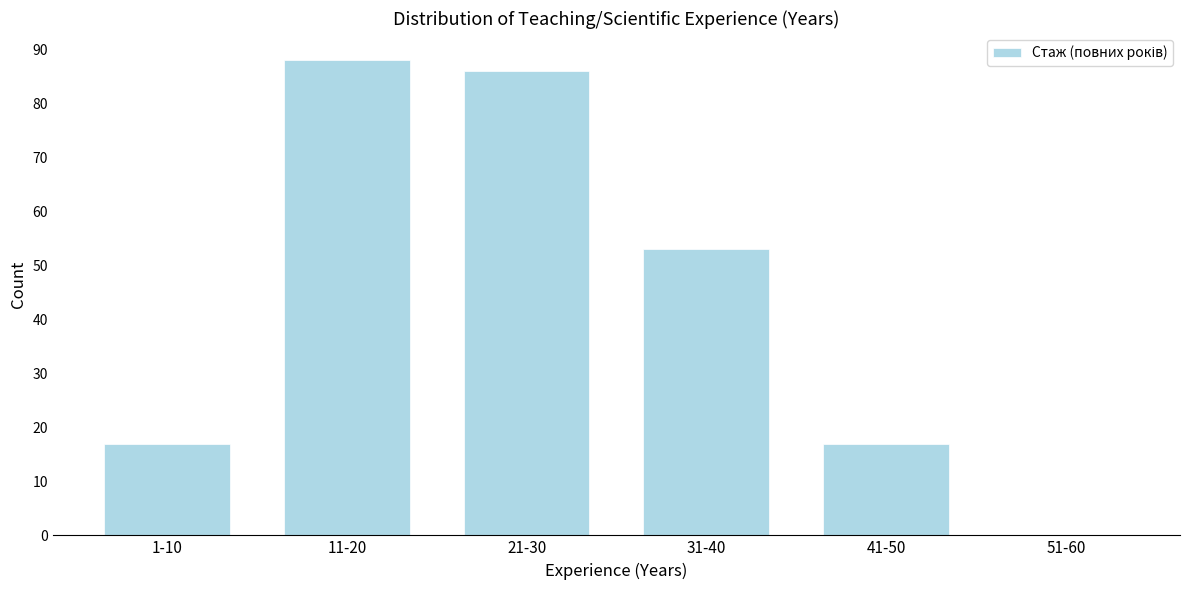

Reading left to right, extract all data points from this chart.

1-10=17	11-20=88	21-30=86	31-40=53	41-50=17	51-60=0